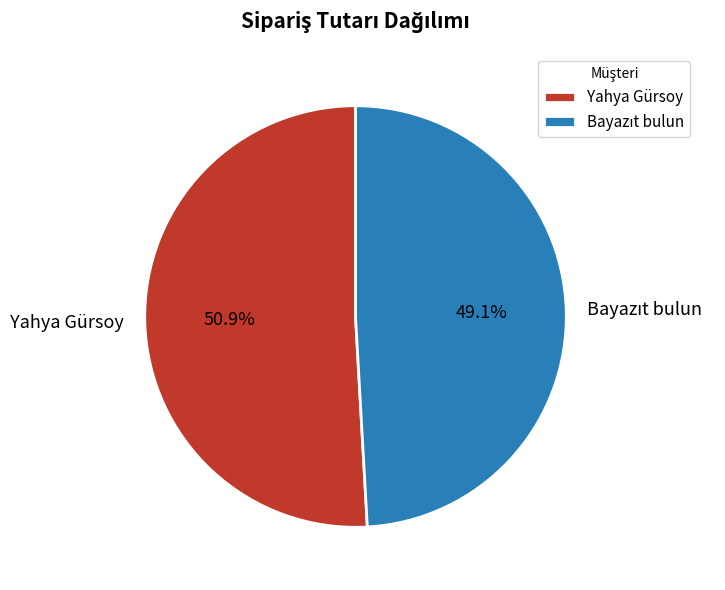

Which category accounts for the majority?

Yahya Gürsoy